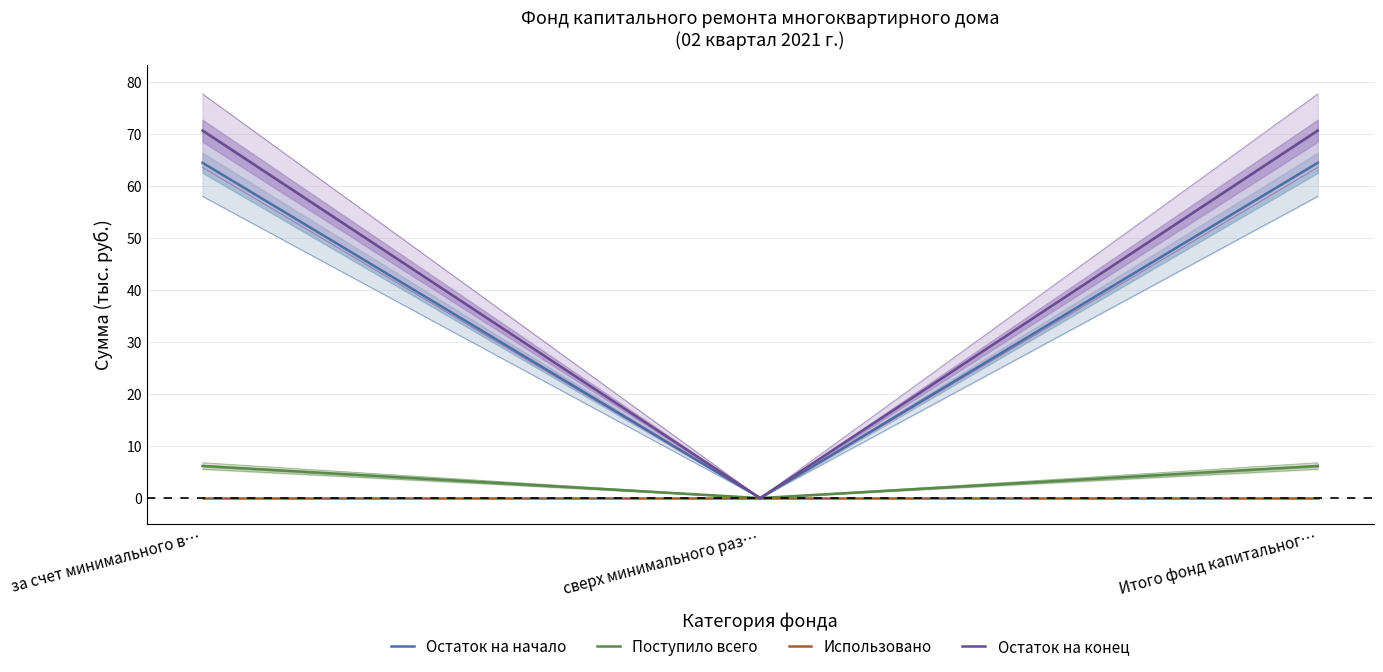

Rank the categories by Остаток на начало value from highest to lowest.

за счет минимального в…, Итого фонд капитальног…, сверх минимального раз…